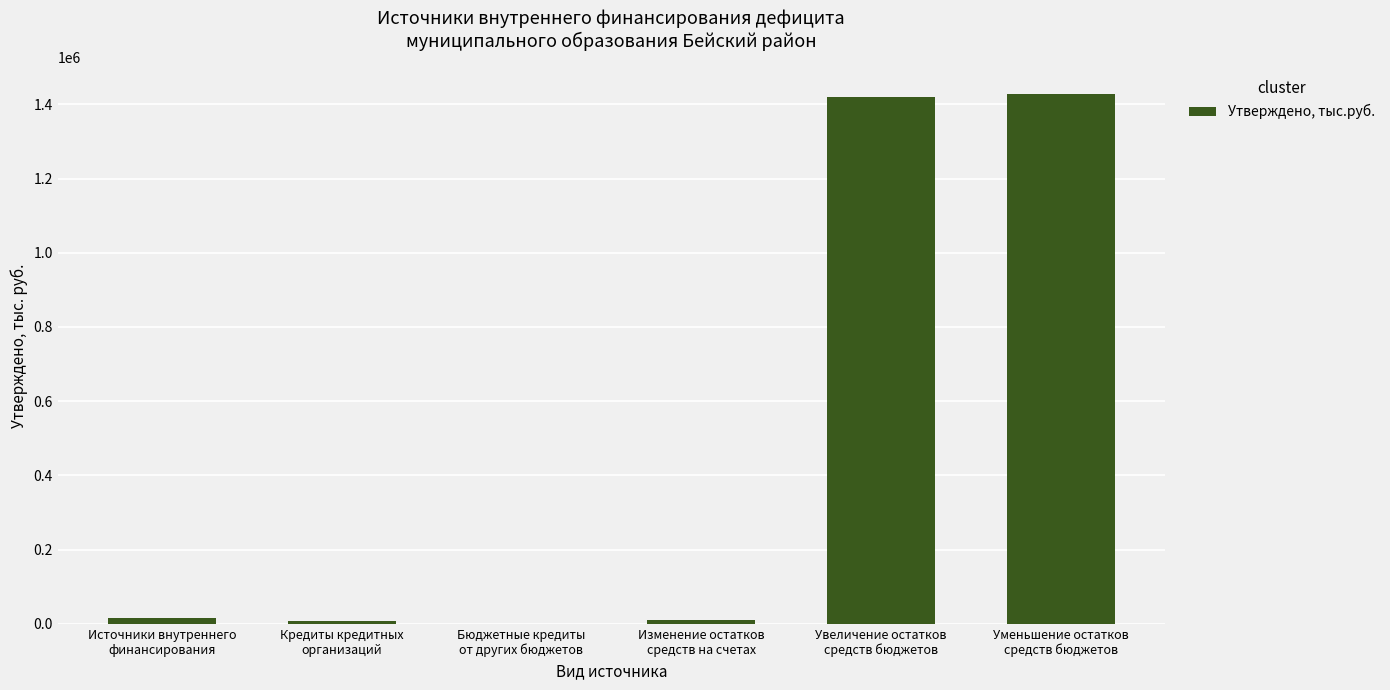

What is the sum of all values?

2876949.7